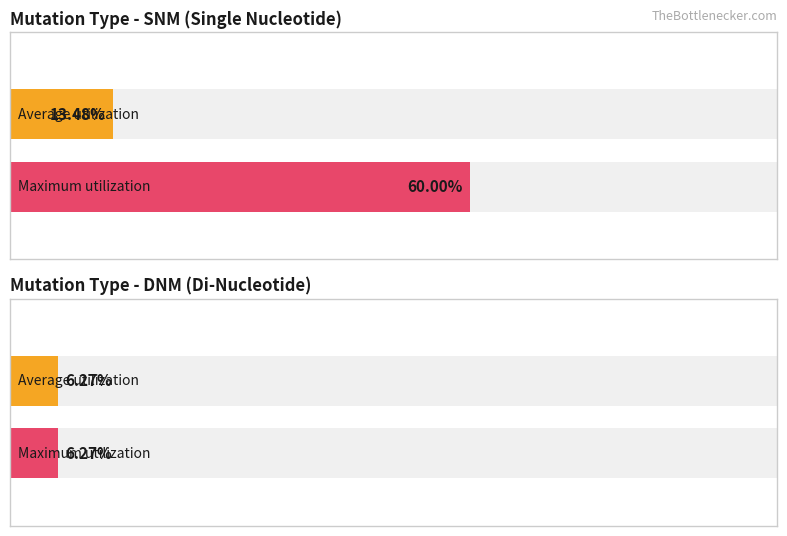

The value of Average utilization at SNM is 0.1. True or false?

False